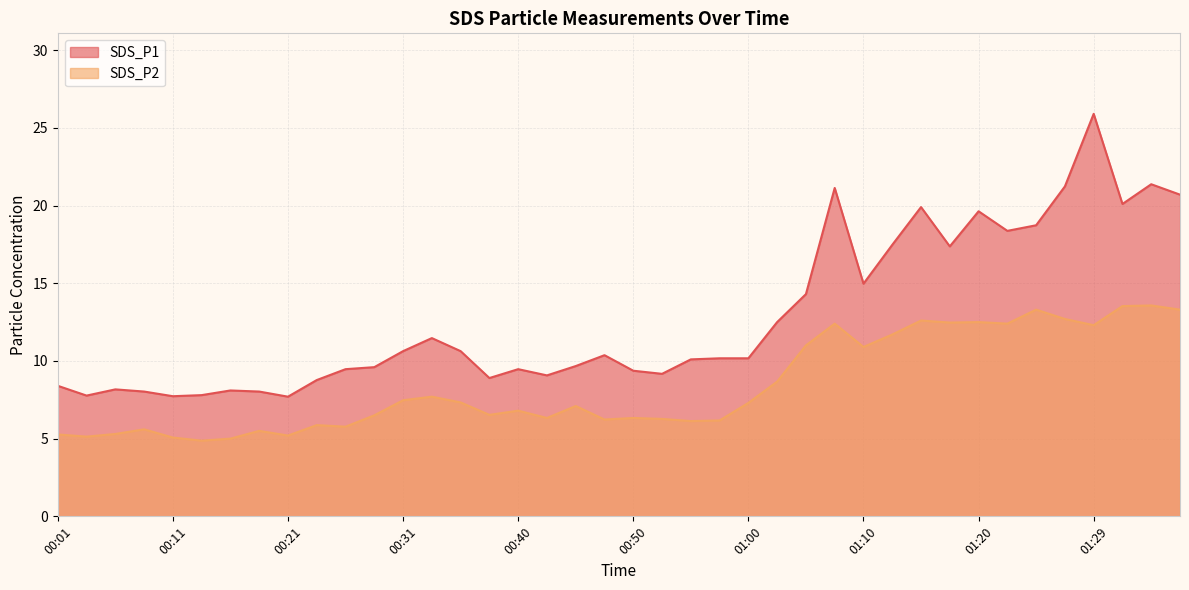

Where is the first local maximum for SDS_P1?

00:06